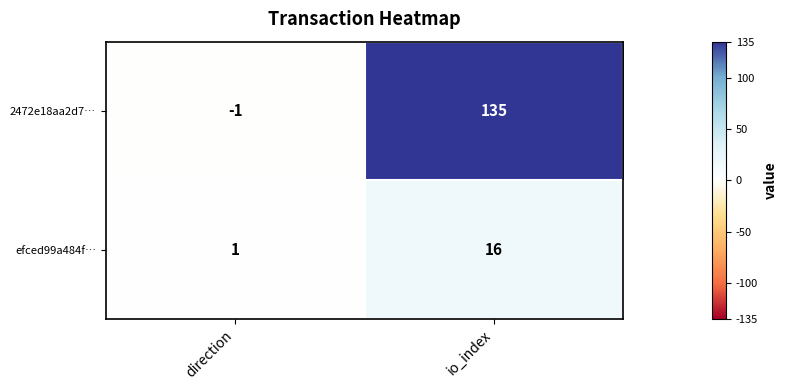

Which label corresponds to the largest value in the chart?

io_index